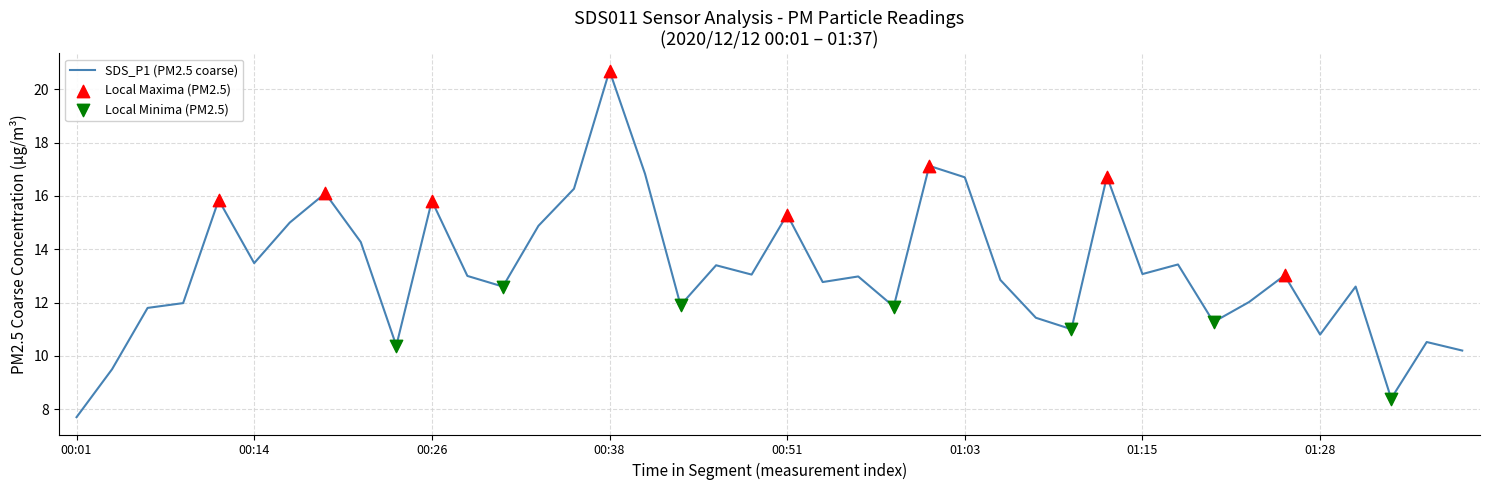

What is the greatest value displayed?

20.7